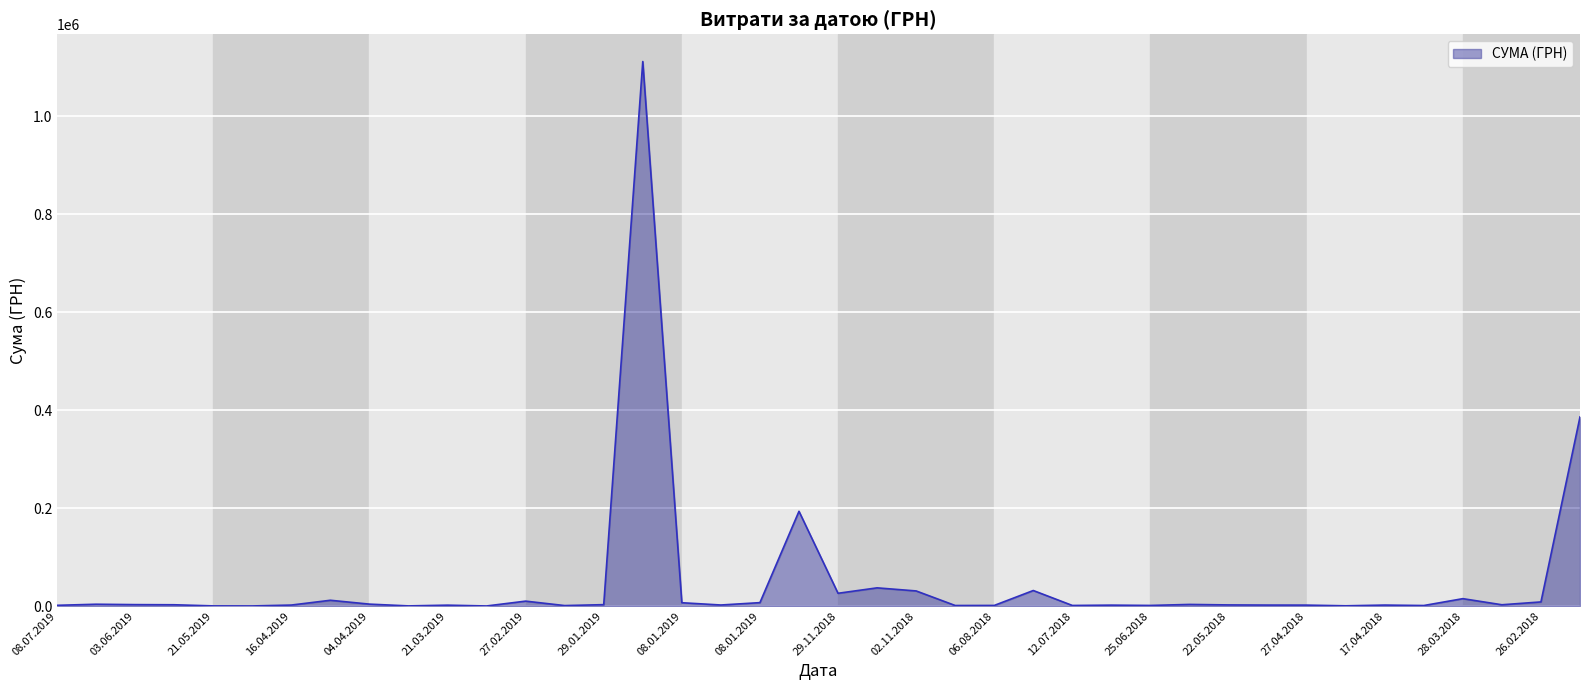

What is the difference between the maximum and minimum values?

1111555.8